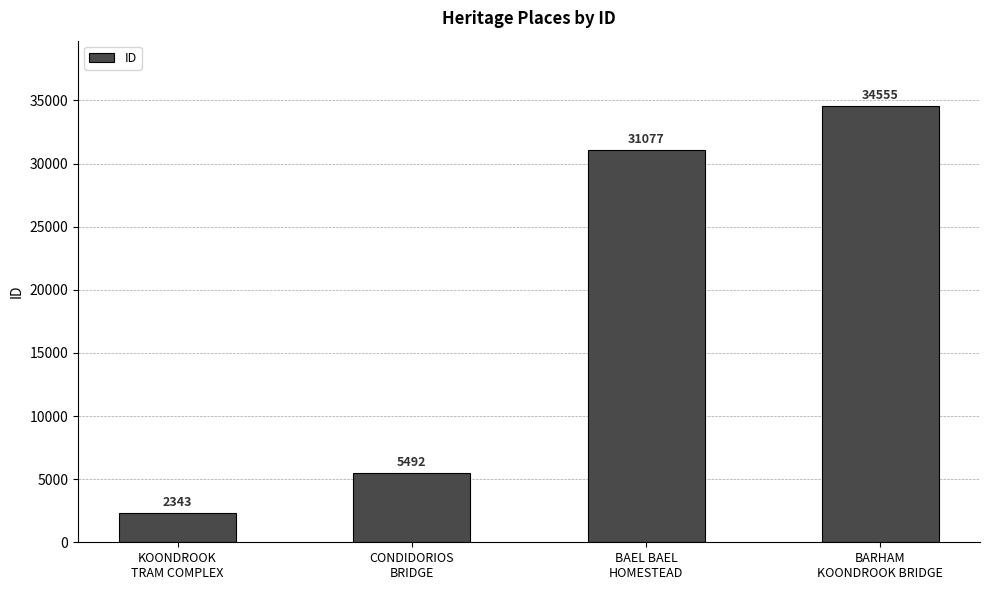

Does the chart contain any negative values?

No